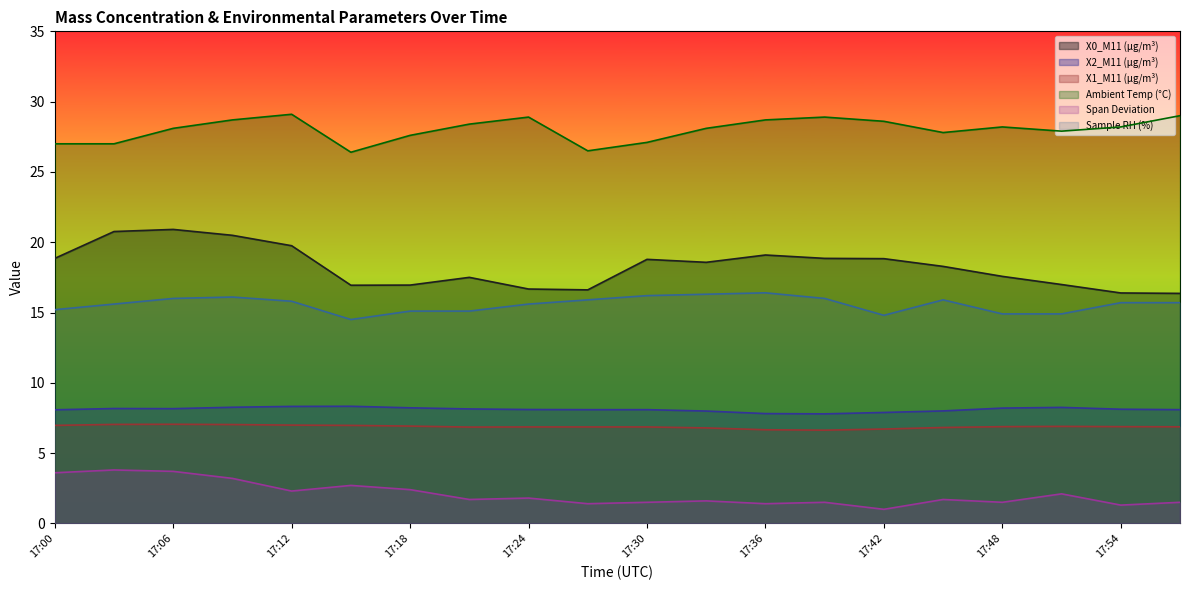

What are all the series names shown in the legend?

X0_M11 (μg/m³), X2_M11 (μg/m³), X1_M11 (μg/m³), Ambient Temp (°C), Span Deviation, Sample RH (%)